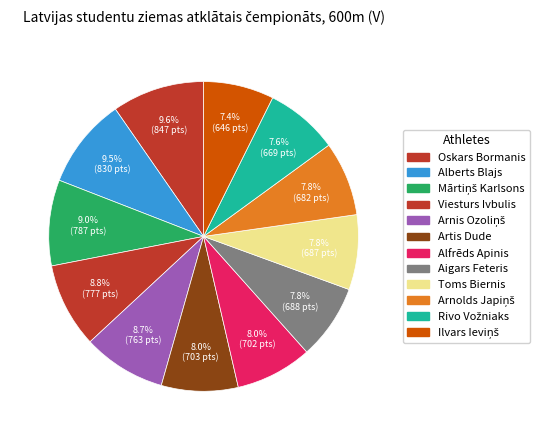

Does Viesturs Ivbulis account for over 50% of the chart?

No